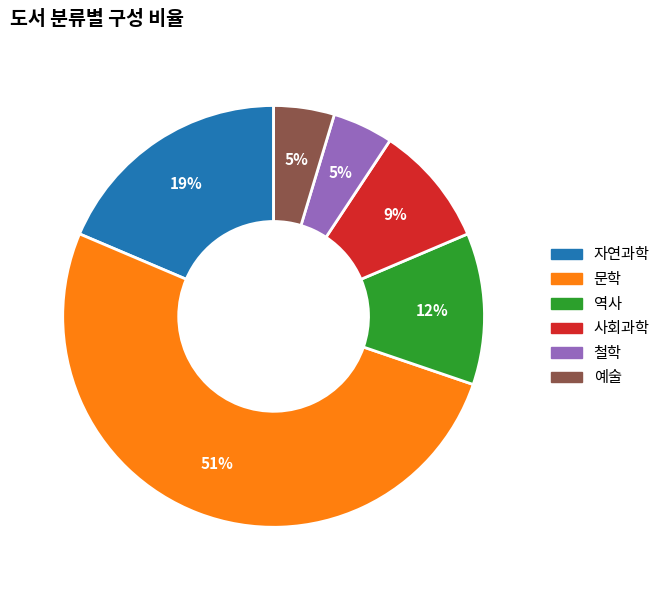

To the nearest percent, what is the difference between the 철학 and 역사 slice percentages?

7%